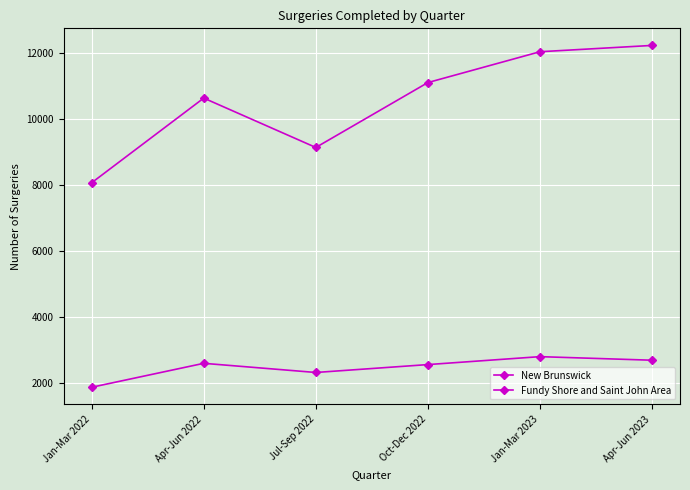

True or false: Fundy Shore and Saint John Area and New Brunswick intersect in this chart.

False